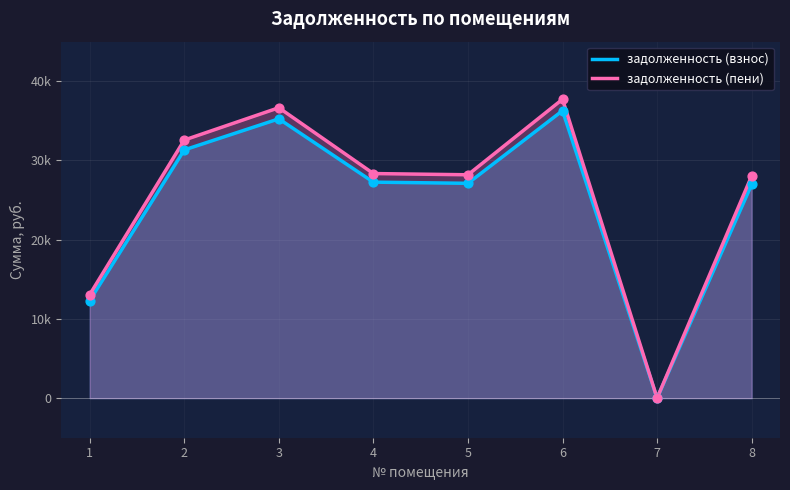

Which series reaches the maximum Y coordinate?

задолженность (пени)